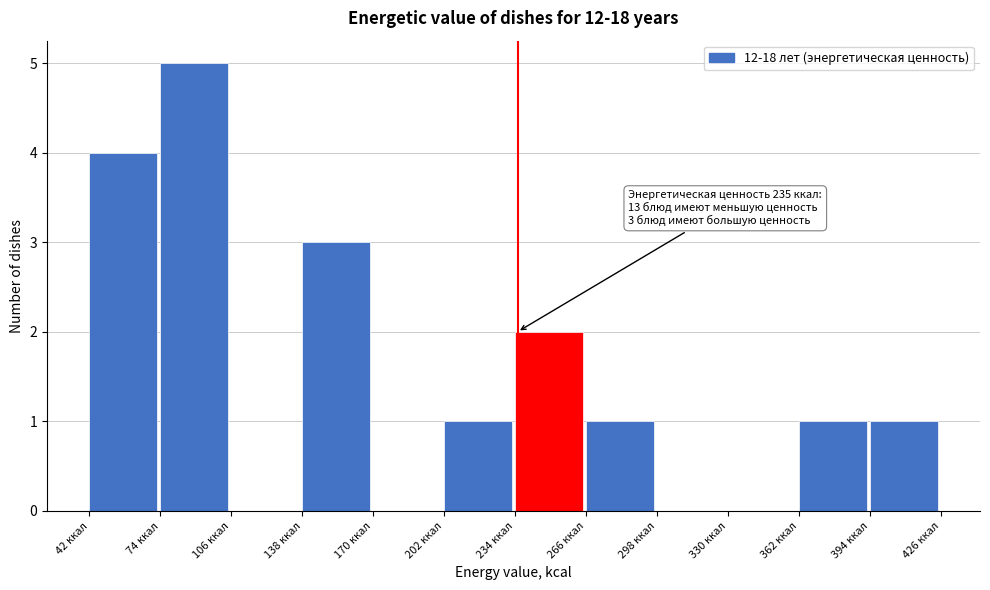

Which range on the x-axis has the tallest bar?

74 to 106